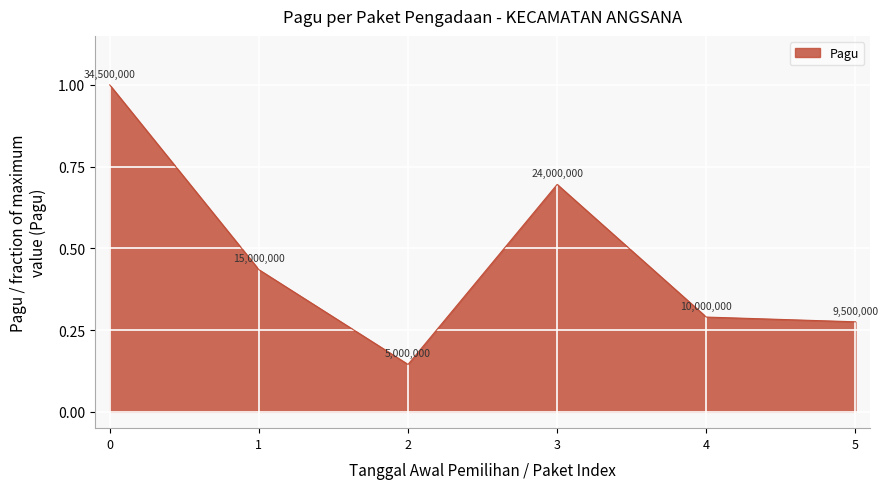

What is the maximum value shown in the chart?

1.0